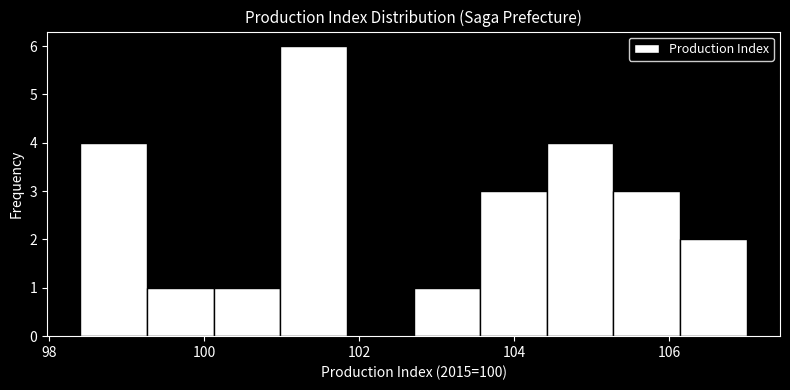

Reading left to right, transcribe this chart: for each bar, give the range it covers on the x-axis and its height. Neither the bar edges nor the heights are printed on the chart, so give them approximately, as read against the axes.

98.40 to 99.26: 4
99.26 to 100.12: 1
100.12 to 100.98: 1
100.98 to 101.84: 6
101.84 to 102.70: 0
102.70 to 103.56: 1
103.56 to 104.42: 3
104.42 to 105.28: 4
105.28 to 106.14: 3
106.14 to 107.00: 2